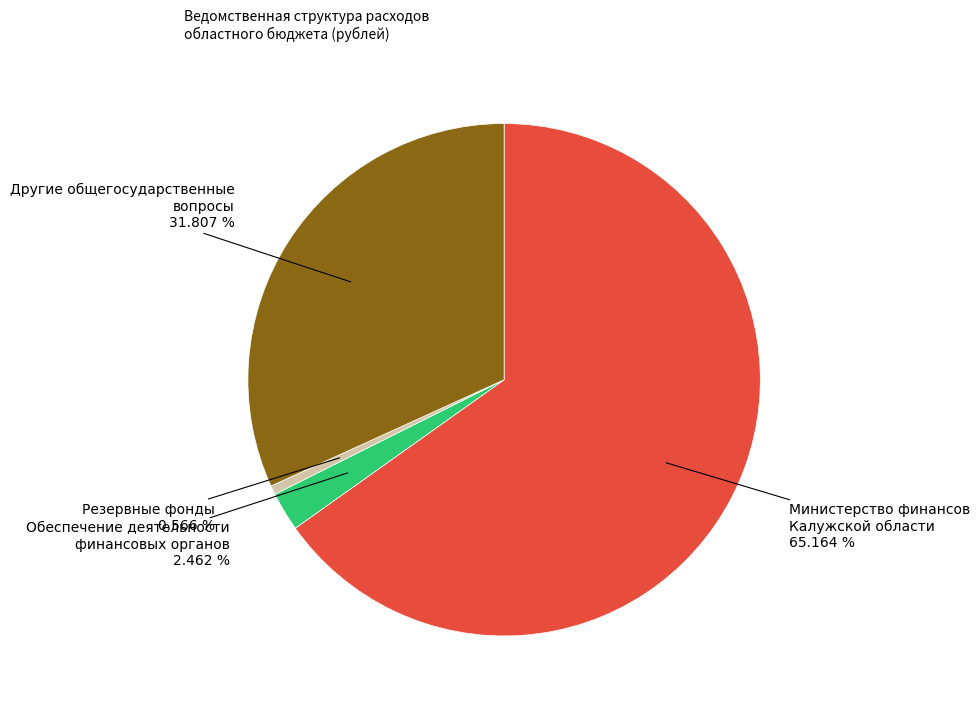

Which has a higher value, Обеспечение деятельности финансовых органов or Другие общегосударственные вопросы?

Другие общегосударственные вопросы